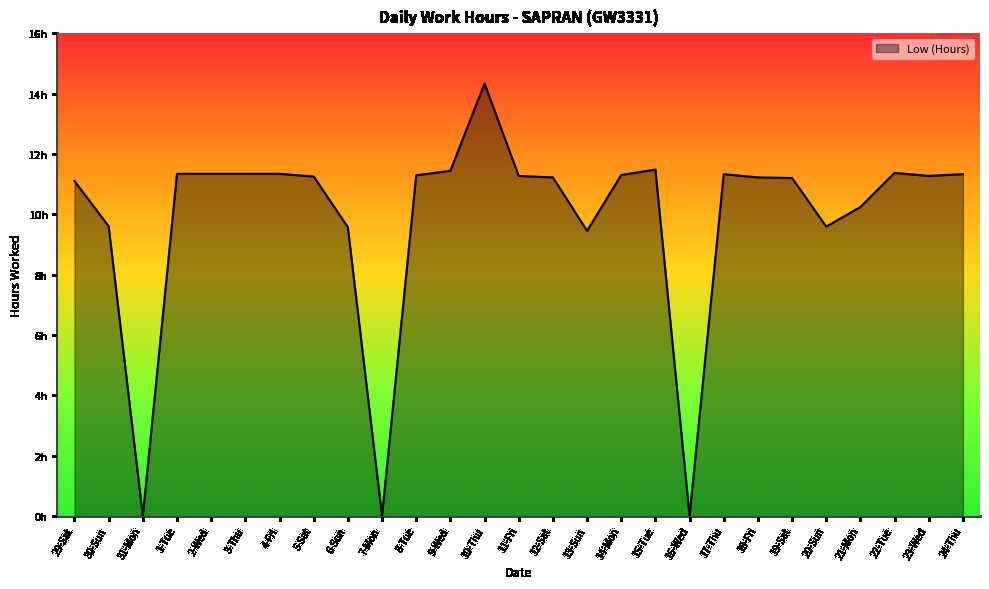

Rank the categories by value from lowest to highest.

31-Mon, 7-Mon, 16-Wed, 13-Sun, 6-Sun, 20-Sun, 30-Sun, 21-Mon, 29-Sat, 19-Sat, 12-Sat, 18-Fri, 5-Sat, 11-Fri, 23-Wed, 8-Tue, 14-Mon, 17-Thu, 24-Thu, 1-Tue, 2-Wed, 3-Thu, 4-Fri, 22-Tue, 9-Wed, 15-Tue, 10-Thu